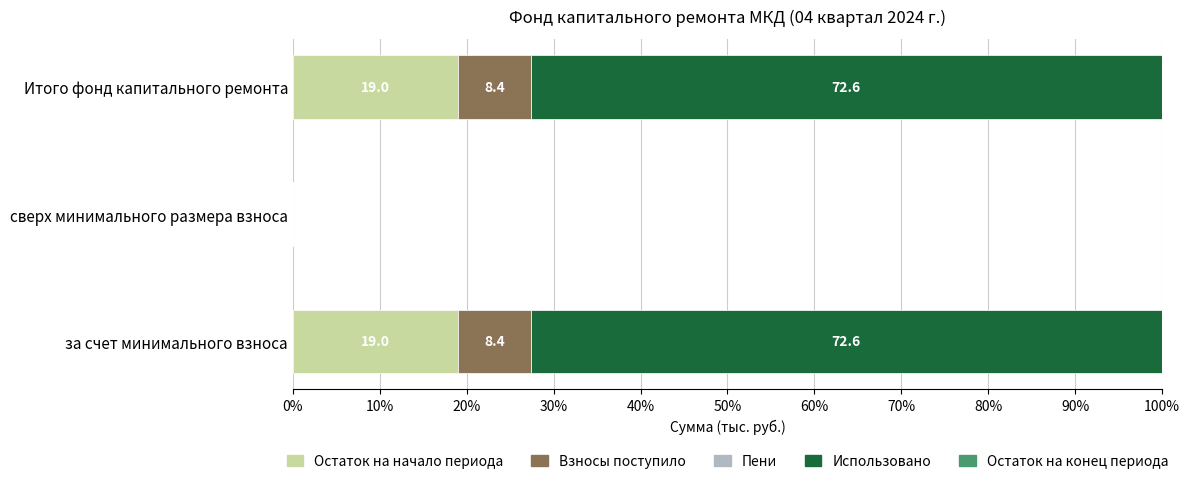

What is the highest value of the Остаток на начало периода series?

19.0